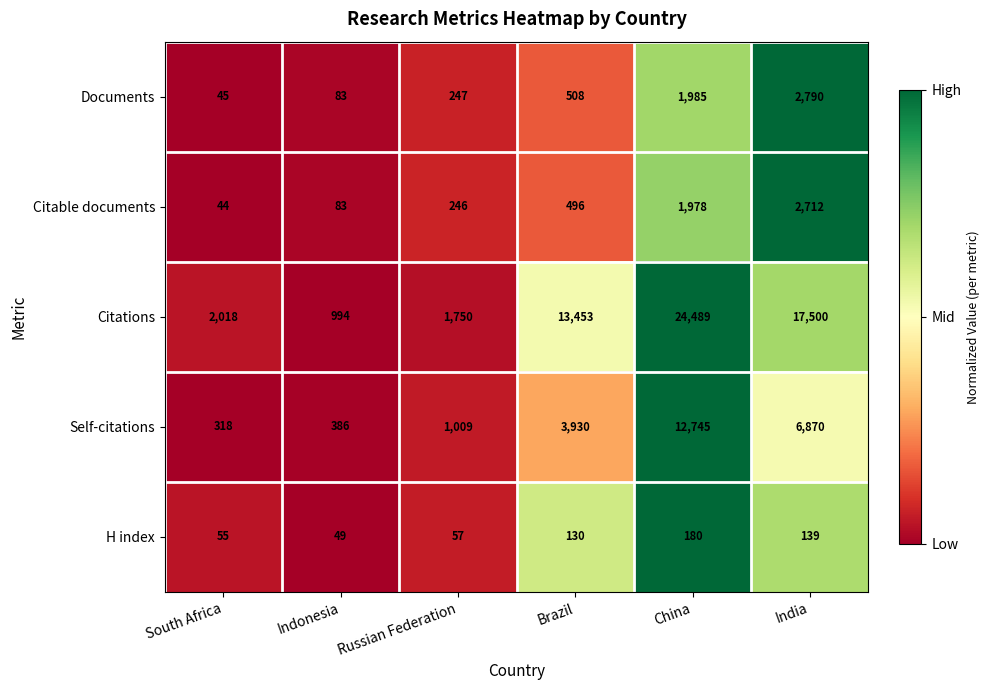

True or false: H index has a value of 139 at India.

True